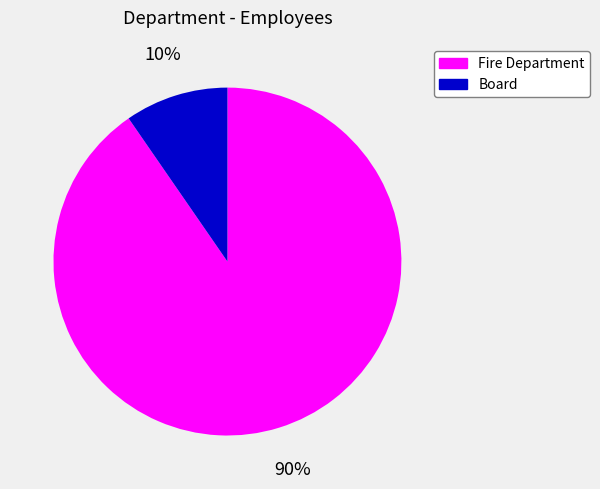

True or false: Board accounts for 3% of the total.

False